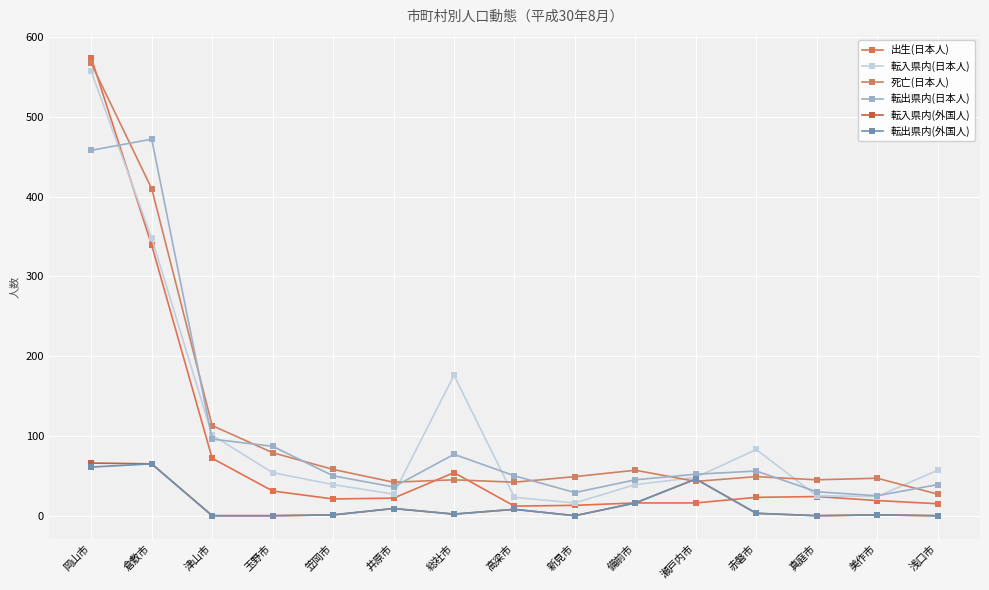

At which label does 死亡(日本人) first exceed 49?

岡山市